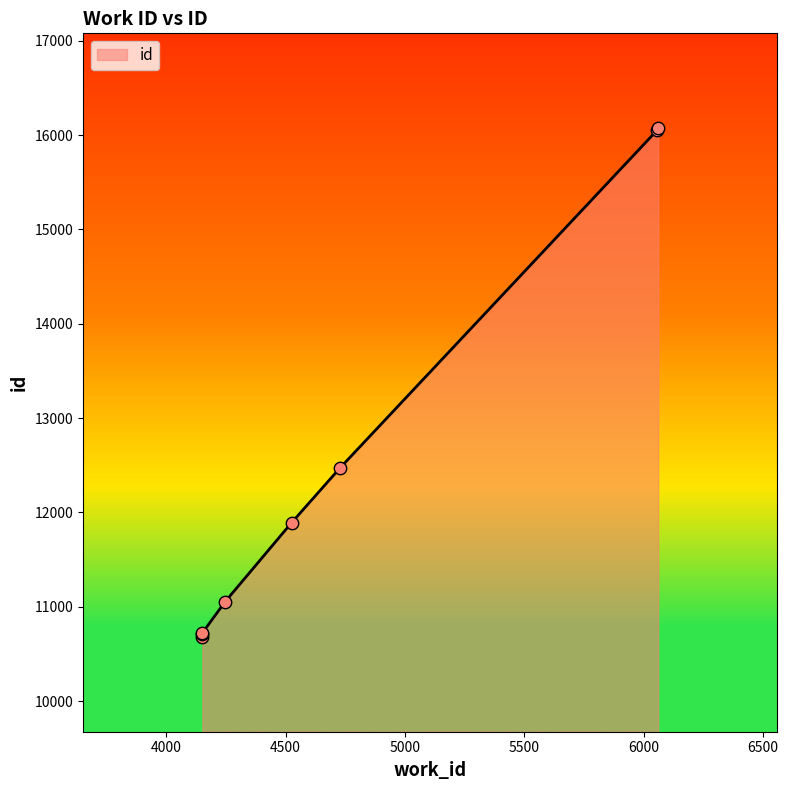

Between 4151 and 6061, which is larger?

6061